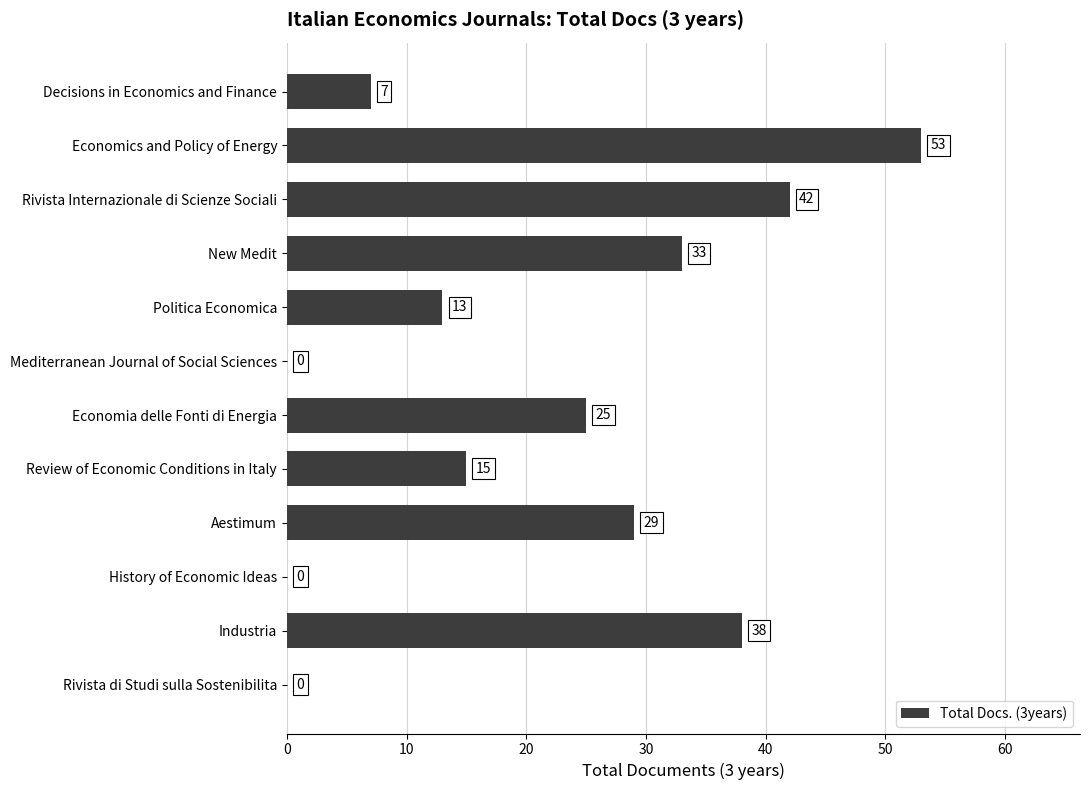

The chart shows a value of 0 at History of Economic Ideas. True or false?

True